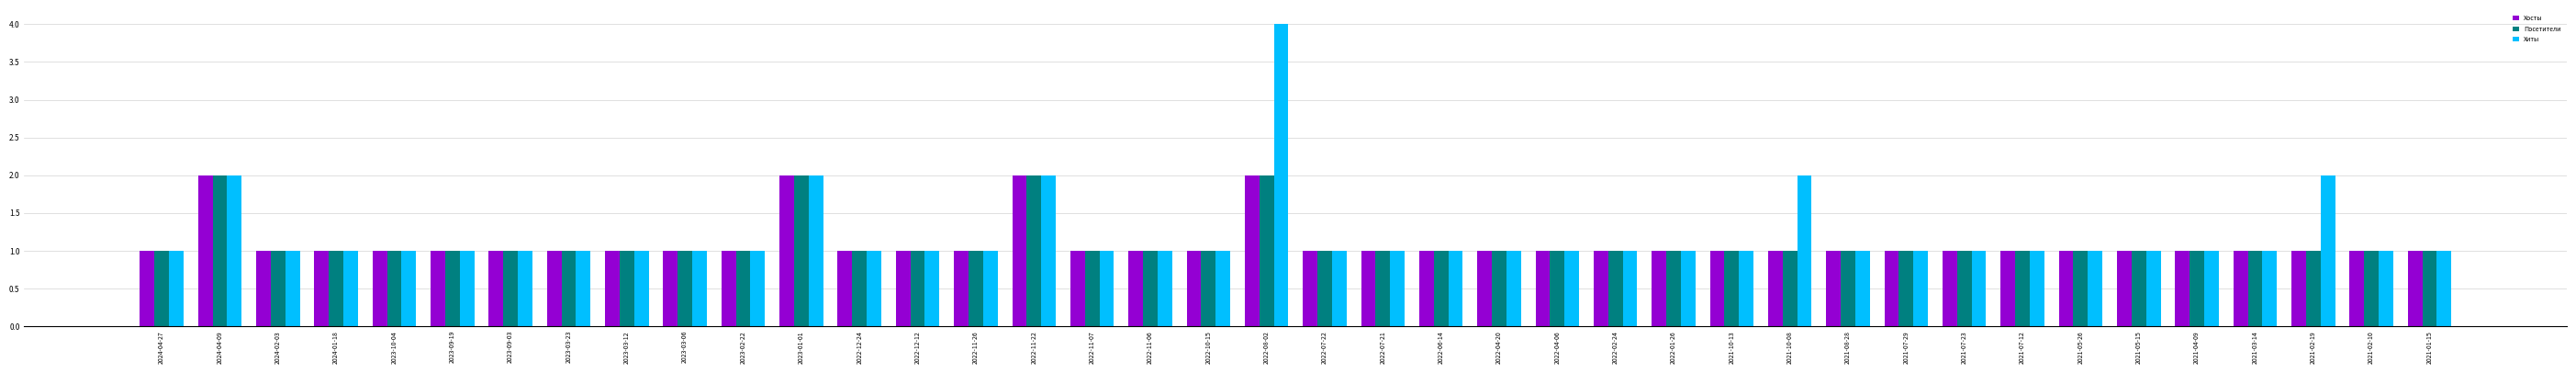

Reading left to right, extract all data points from this chart.

Хосты: 2024-04-27=1	2024-04-09=2	2024-02-03=1	2024-01-18=1	2023-10-04=1	2023-09-19=1	2023-09-03=1	2023-03-23=1	2023-03-12=1	2023-03-06=1	2023-02-22=1	2023-01-01=2	2022-12-24=1	2022-12-12=1	2022-11-26=1	2022-11-22=2	2022-11-07=1	2022-11-06=1	2022-10-15=1	2022-08-02=2	2022-07-22=1	2022-07-21=1	2022-06-14=1	2022-04-20=1	2022-04-06=1	2022-02-24=1	2022-01-26=1	2021-10-13=1	2021-10-08=1	2021-08-28=1	2021-07-29=1	2021-07-23=1	2021-07-12=1	2021-05-26=1	2021-05-15=1	2021-04-09=1	2021-03-14=1	2021-02-19=1	2021-02-10=1	2021-01-15=1
Посетители: 2024-04-27=1	2024-04-09=2	2024-02-03=1	2024-01-18=1	2023-10-04=1	2023-09-19=1	2023-09-03=1	2023-03-23=1	2023-03-12=1	2023-03-06=1	2023-02-22=1	2023-01-01=2	2022-12-24=1	2022-12-12=1	2022-11-26=1	2022-11-22=2	2022-11-07=1	2022-11-06=1	2022-10-15=1	2022-08-02=2	2022-07-22=1	2022-07-21=1	2022-06-14=1	2022-04-20=1	2022-04-06=1	2022-02-24=1	2022-01-26=1	2021-10-13=1	2021-10-08=1	2021-08-28=1	2021-07-29=1	2021-07-23=1	2021-07-12=1	2021-05-26=1	2021-05-15=1	2021-04-09=1	2021-03-14=1	2021-02-19=1	2021-02-10=1	2021-01-15=1
Хиты: 2024-04-27=1	2024-04-09=2	2024-02-03=1	2024-01-18=1	2023-10-04=1	2023-09-19=1	2023-09-03=1	2023-03-23=1	2023-03-12=1	2023-03-06=1	2023-02-22=1	2023-01-01=2	2022-12-24=1	2022-12-12=1	2022-11-26=1	2022-11-22=2	2022-11-07=1	2022-11-06=1	2022-10-15=1	2022-08-02=4	2022-07-22=1	2022-07-21=1	2022-06-14=1	2022-04-20=1	2022-04-06=1	2022-02-24=1	2022-01-26=1	2021-10-13=1	2021-10-08=2	2021-08-28=1	2021-07-29=1	2021-07-23=1	2021-07-12=1	2021-05-26=1	2021-05-15=1	2021-04-09=1	2021-03-14=1	2021-02-19=2	2021-02-10=1	2021-01-15=1